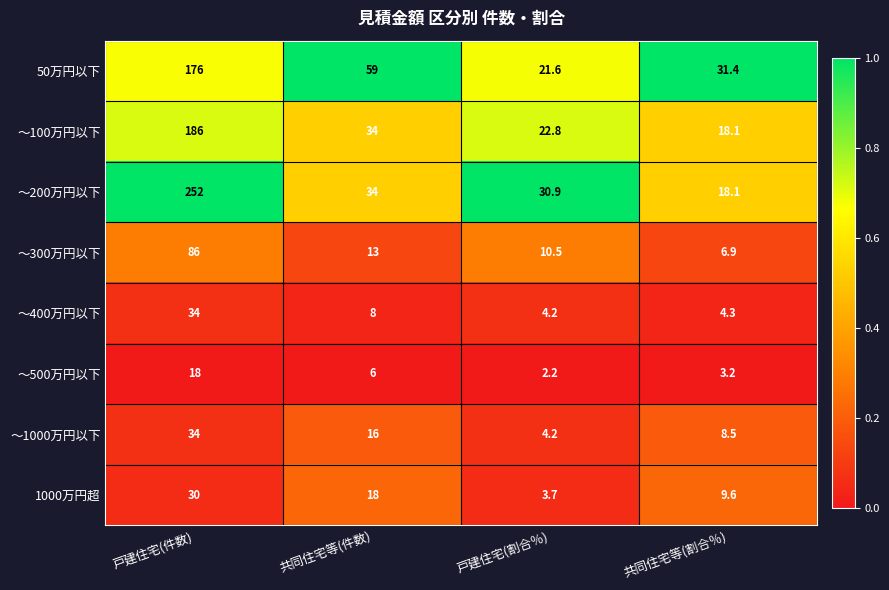

Which series changed the most between 戸建住宅(件数) and 共同住宅等(件数)?

～200万円以下